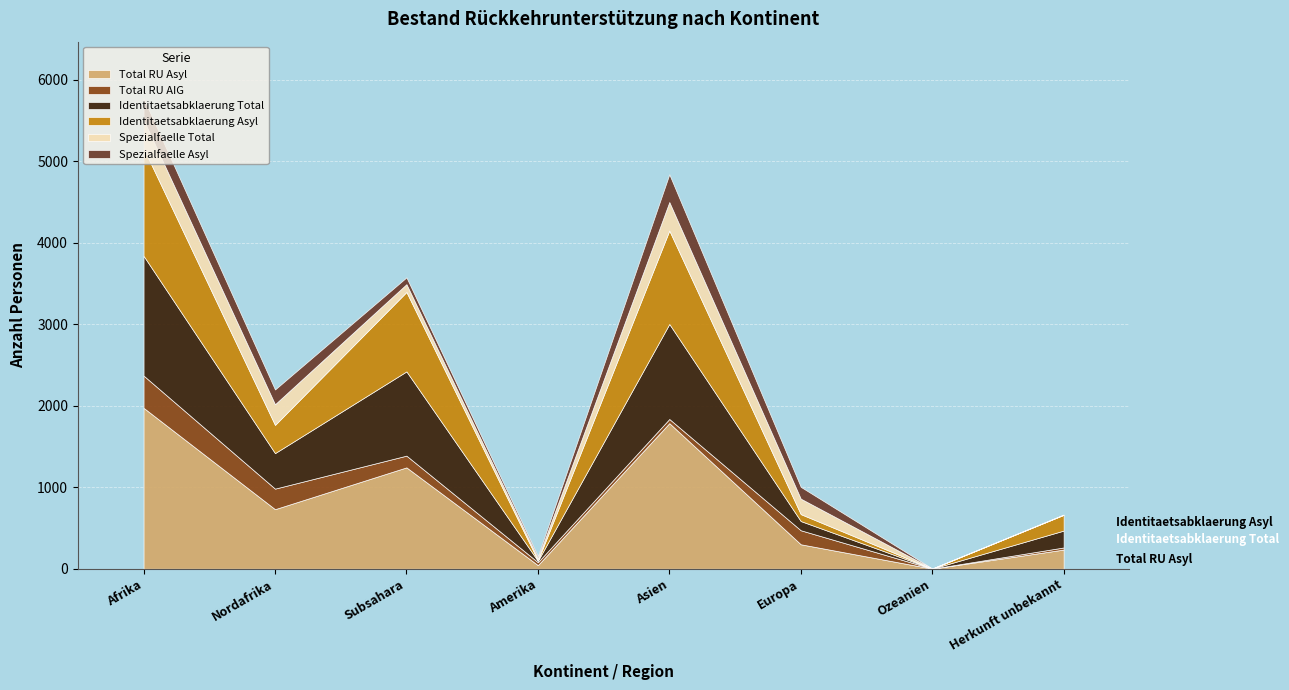

What is the difference between the highest and lowest values at Nordafrika?

550